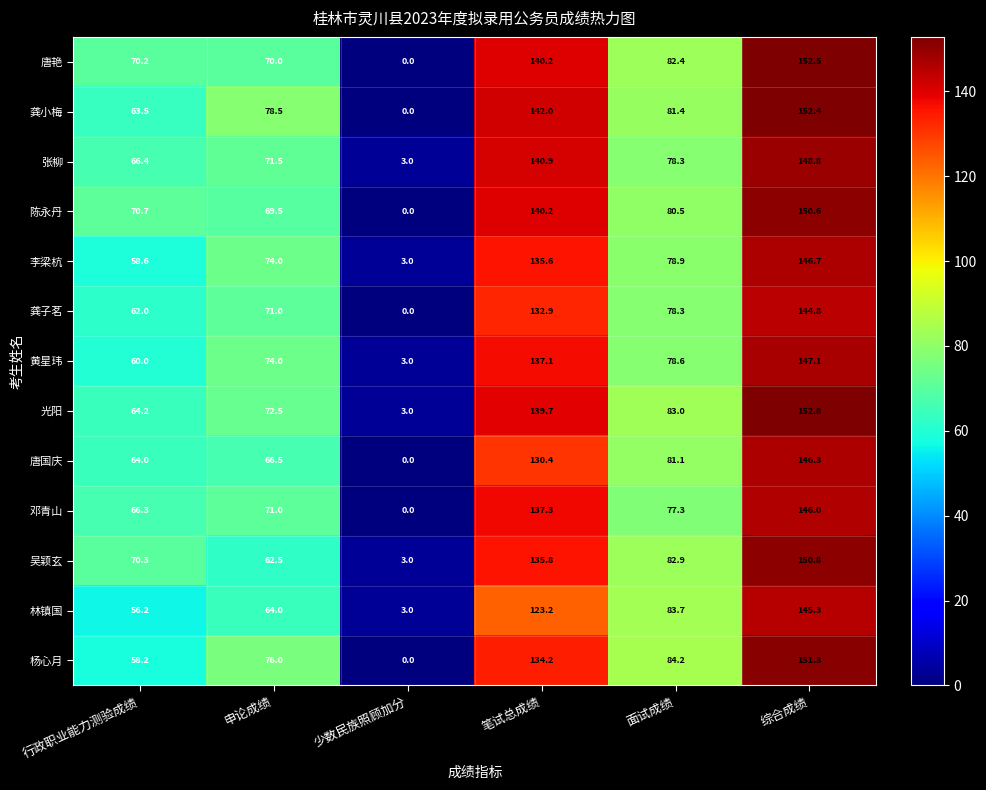

What is the difference between the second highest and second lowest values in the 黄星玮 series?

77.1